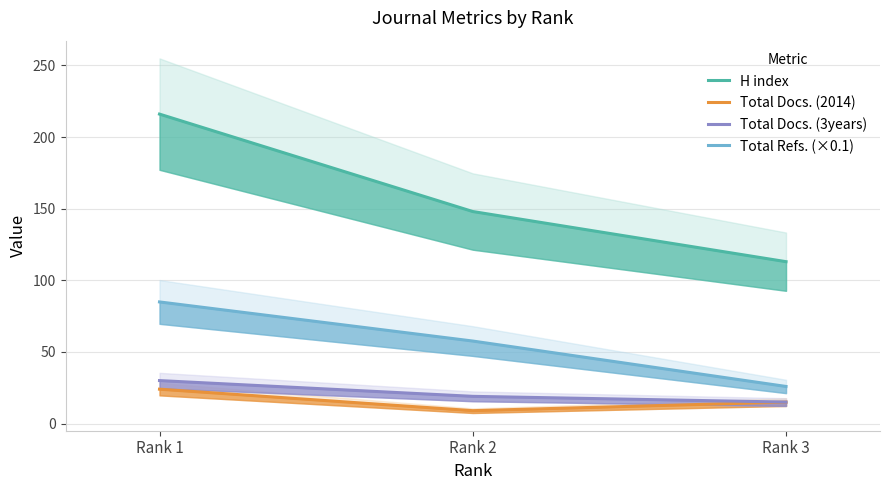

At which category does the chart reach its minimum across all series?

Rank 2